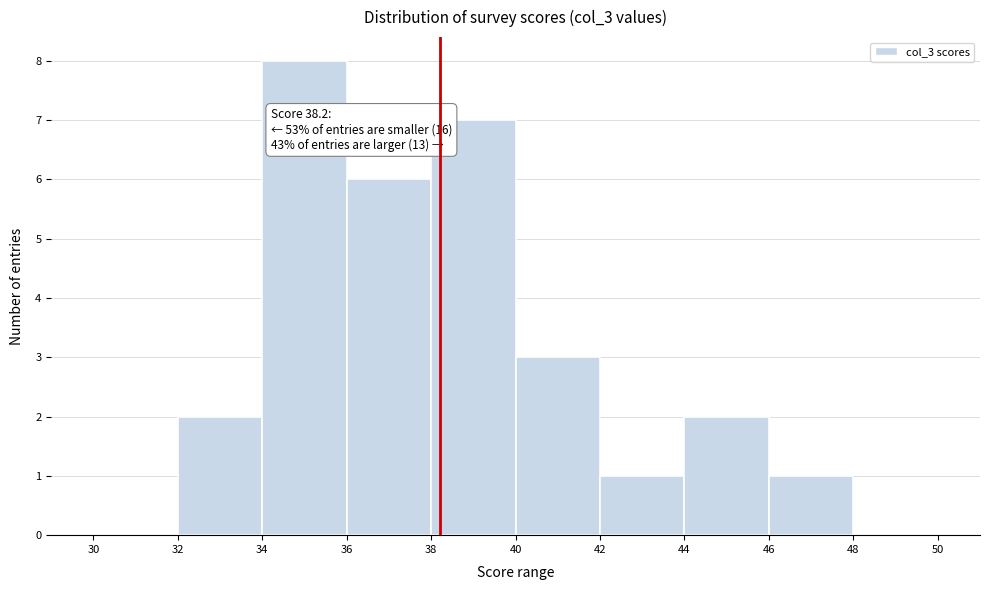

Over which range of the x-axis is the bar tallest?

34 to 36